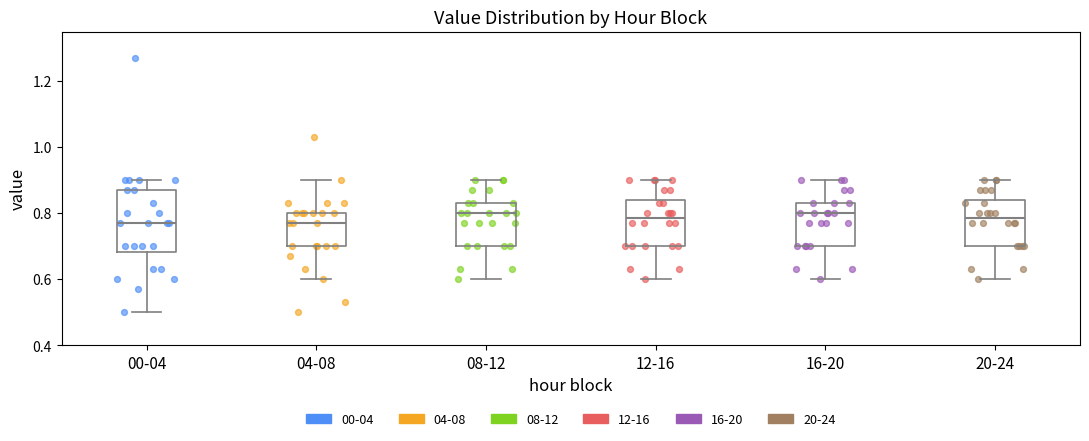

Reading left to right, transcribe this box plot: for each box, give where its median line is, the range the box spans, and where its two whiskers end, as read against the y-axis. The values are not printed on the chart, so give them approximately, as read against the axis.

00-04: median 0.78, box 0.68 to 0.88, whiskers 0.50 to 0.90
04-08: median 0.78, box 0.70 to 0.80, whiskers 0.60 to 0.90
08-12: median 0.80, box 0.70 to 0.84, whiskers 0.60 to 0.90
12-16: median 0.78, box 0.70 to 0.84, whiskers 0.60 to 0.90
16-20: median 0.80, box 0.70 to 0.84, whiskers 0.60 to 0.90
20-24: median 0.78, box 0.70 to 0.84, whiskers 0.60 to 0.90